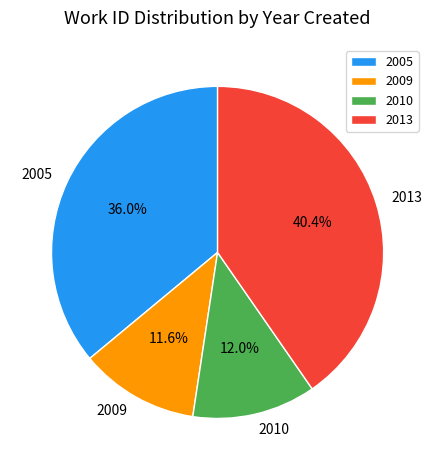

How much of the chart is everything except 2013?

59.6%